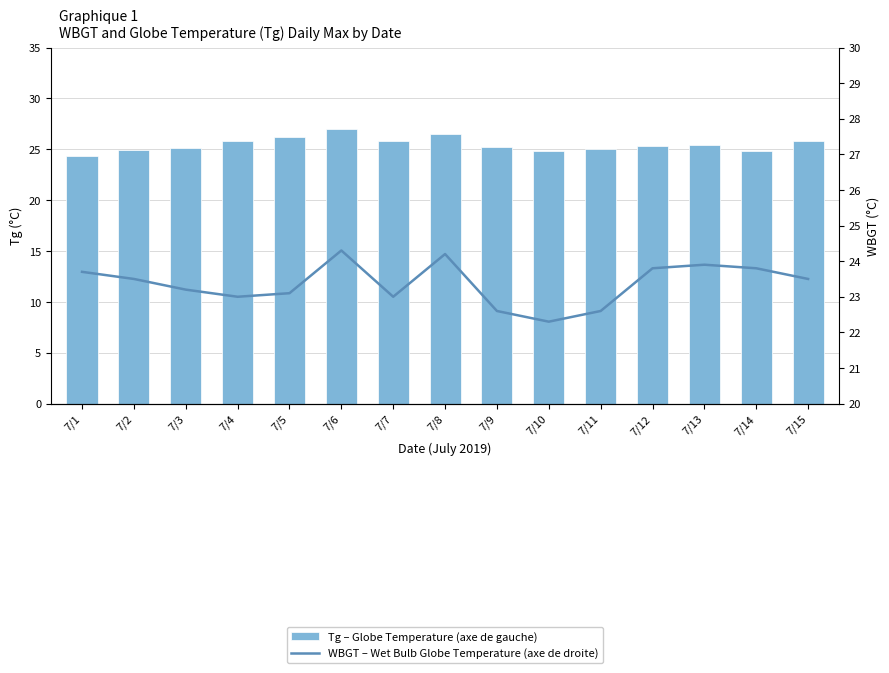

List the series in order of their overall mean, lowest first.

WBGT – Wet Bulb Globe Temperature (axe de droite), Tg – Globe Temperature (axe de gauche)